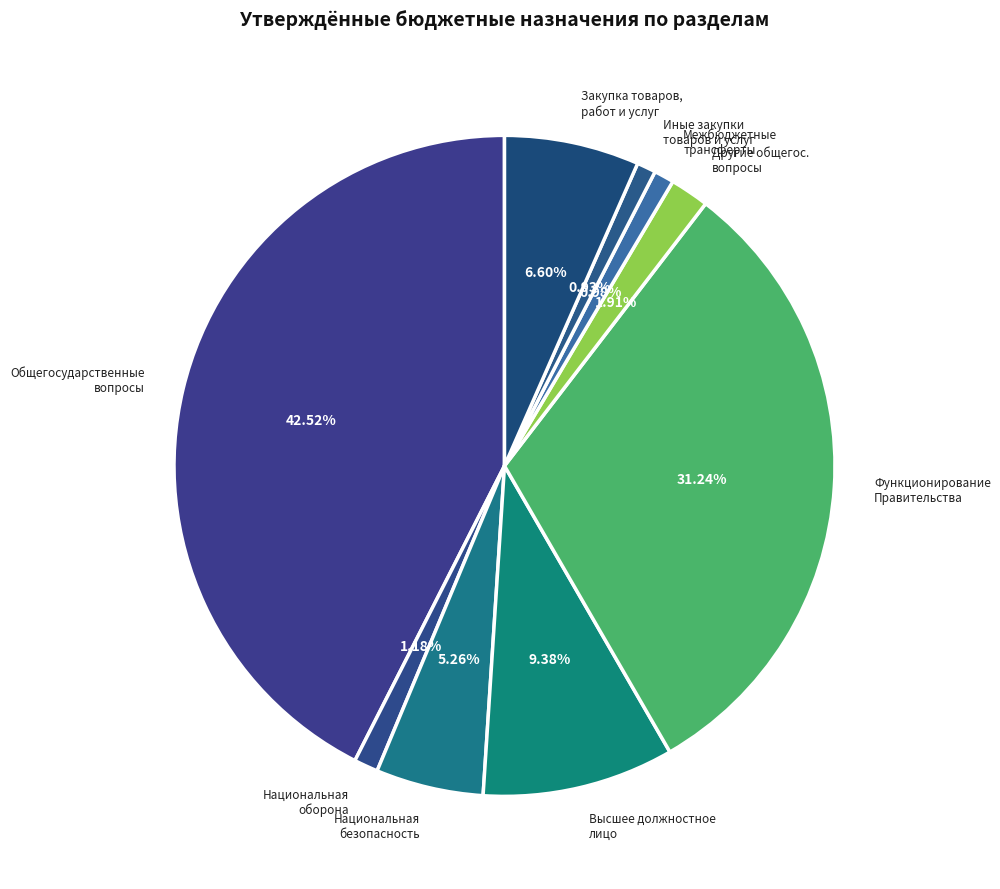

Rank the categories by value from lowest to highest.

Иные закупки товаров и услуг, Межбюджетные трансферты, НАЦИОНАЛЬНАЯ ОБОРОНА, Другие общегосударственные вопросы, НАЦИОНАЛЬНАЯ БЕЗОПАСНОСТЬ, Закупка товаров, работ и услуг, Функционирование высшего должностного лица, Функционирование Правительства, ОБЩЕГОСУДАРСТВЕННЫЕ ВОПРОСЫ